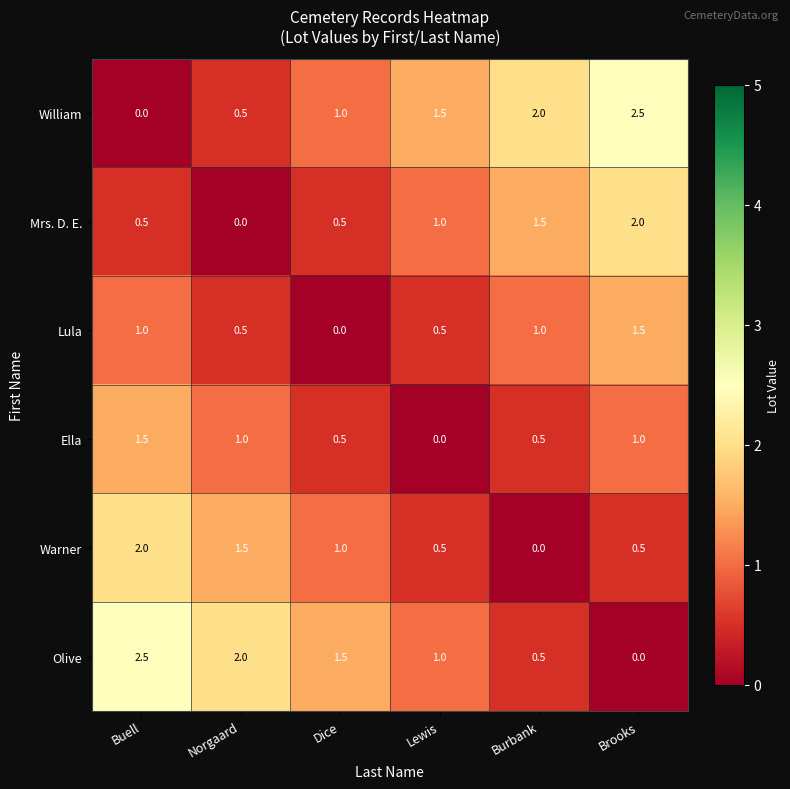

The Lula series shows 2.3 at Brooks. True or false?

False